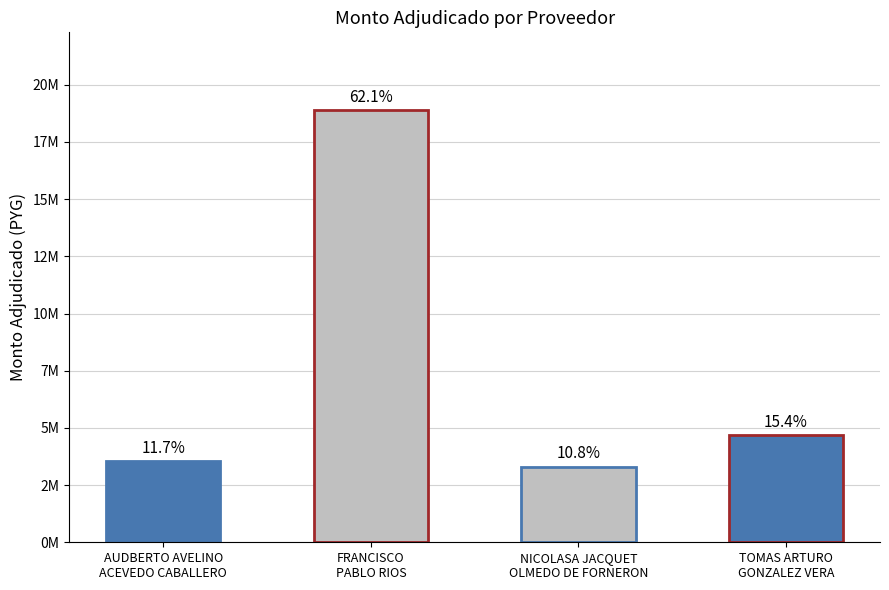

Does the chart contain any negative values?

No